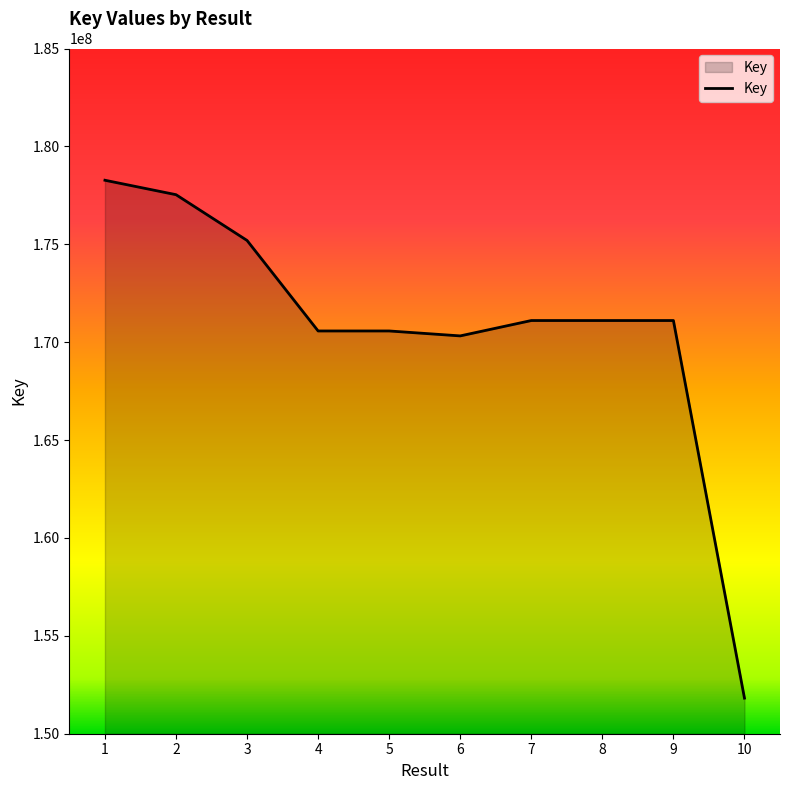

The value at 5 is 170572124. True or false?

True